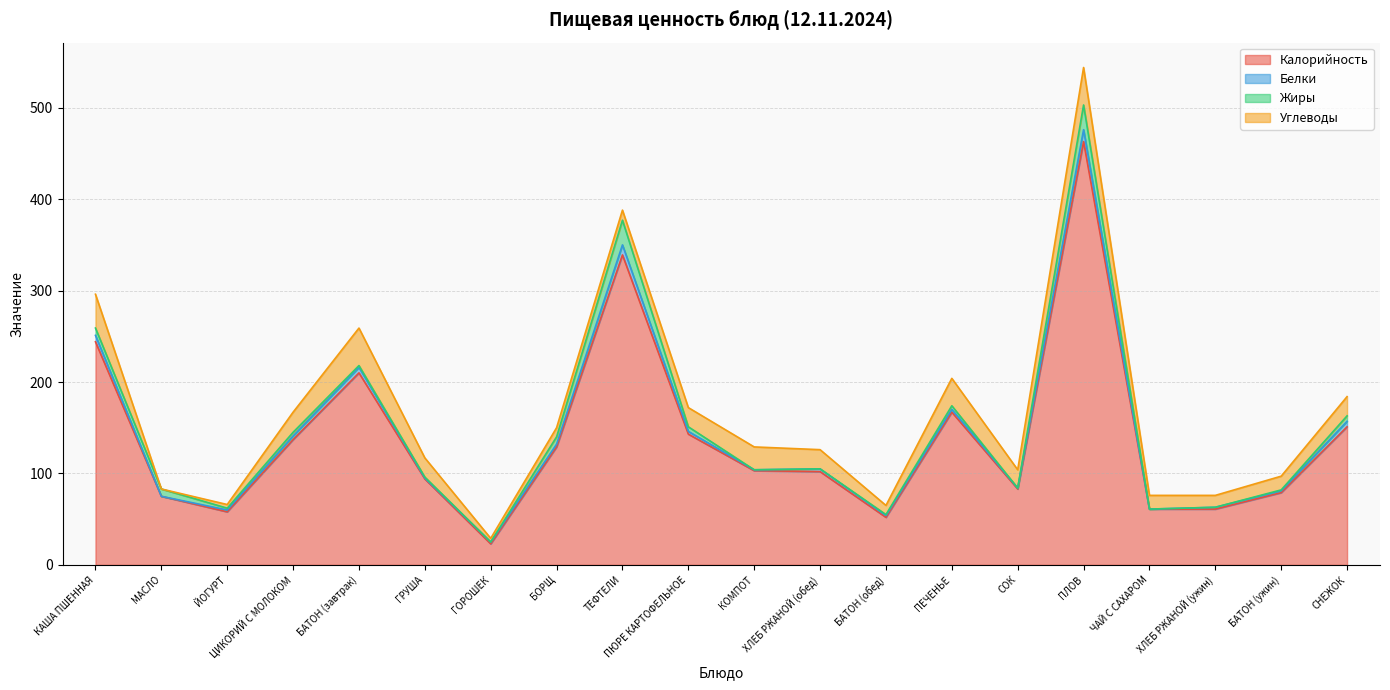

True or false: Углеводы has more than 0 interior local peaks.

True